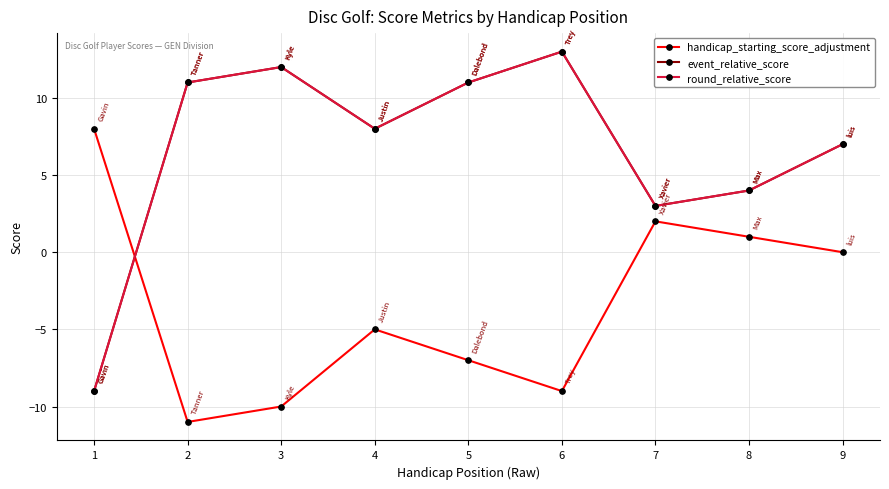

Reading left to right, extract all data points from this chart.

handicap_starting_score_adjustment: 1=8	2=-11	3=-10	4=-5	5=-7	6=-9	7=2	8=1	9=0
event_relative_score: 1=-9	2=11	3=12	4=8	5=11	6=13	7=3	8=4	9=7
round_relative_score: 1=-9	2=11	3=12	4=8	5=11	6=13	7=3	8=4	9=7